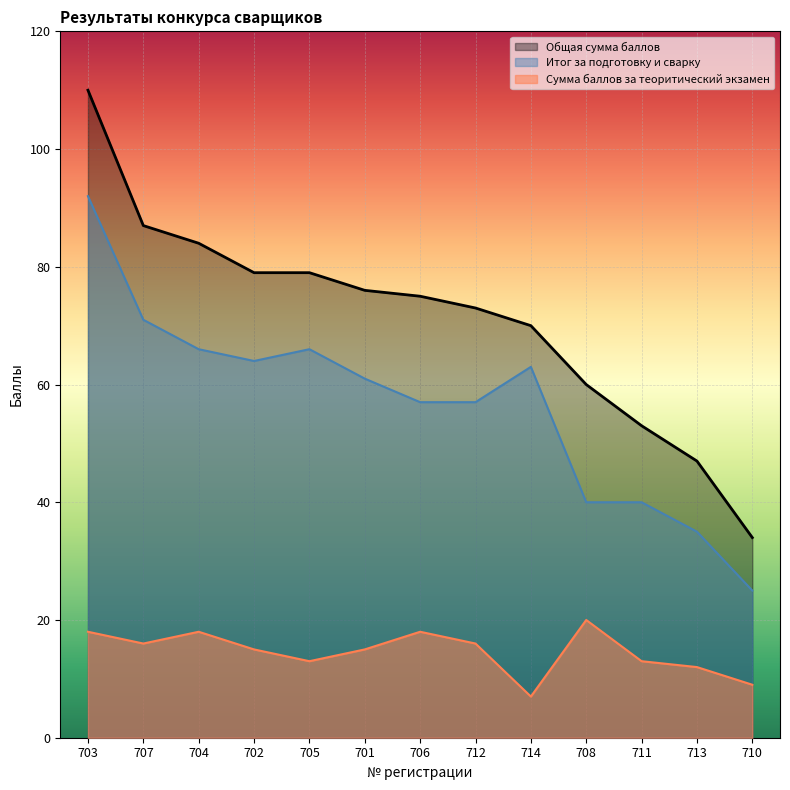

What is the difference between the maximum and minimum values in the Сумма баллов за теоритический экзамен series?

13